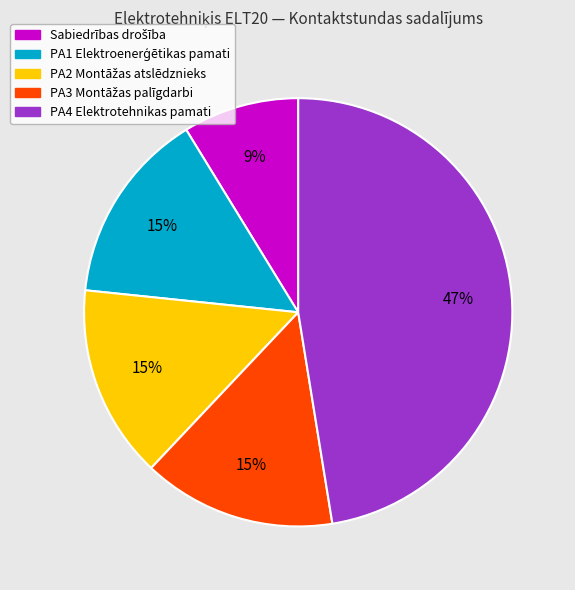

To the nearest percent, what is the average slice percentage?

20%